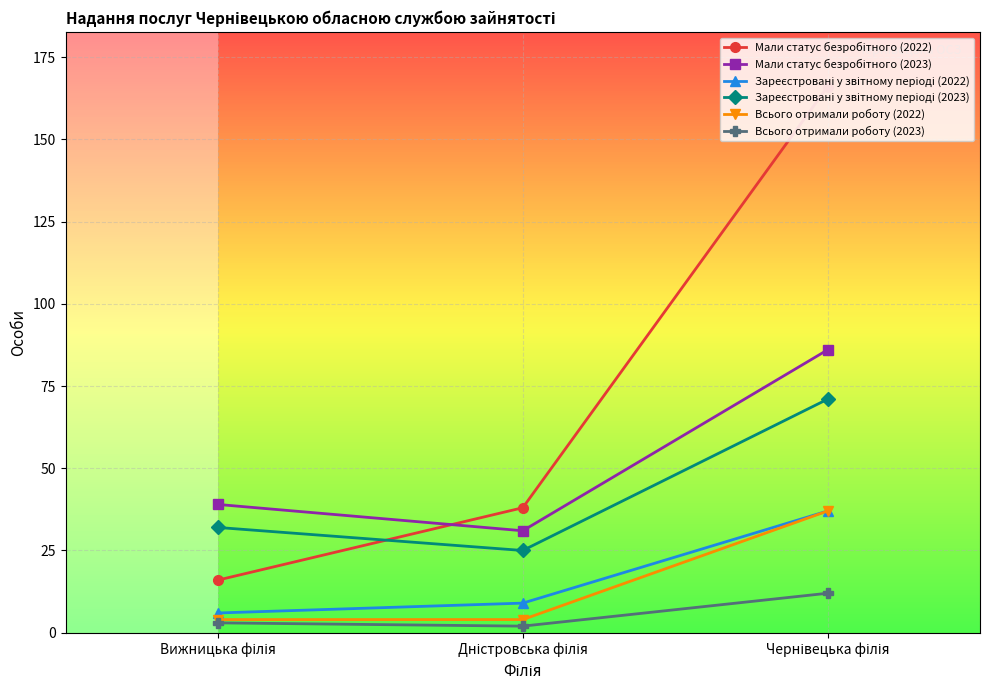

Reading left to right, extract all data points from this chart.

Мали статус безробітного (2022): 16	38	166
Мали статус безробітного (2023): 39	31	86
Зареєстровані у звітному періоді (2022): 6	9	37
Зареєстровані у звітному періоді (2023): 32	25	71
Всього отримали роботу (2022): 4	4	37
Всього отримали роботу (2023): 3	2	12